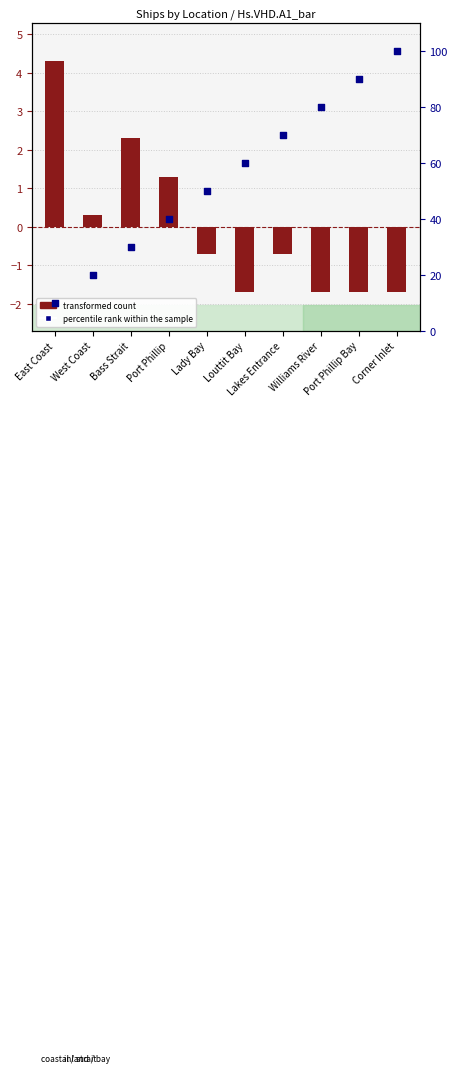

At which category is the sum across all series the highest?

Corner Inlet